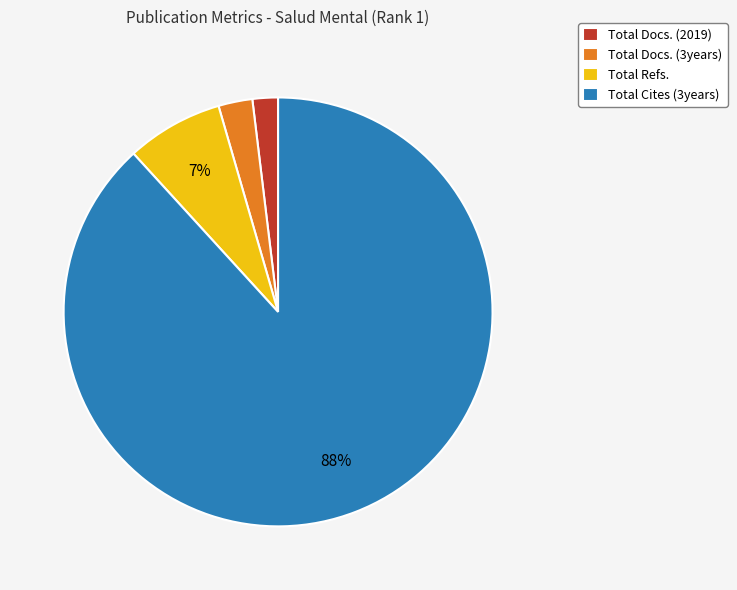

To the nearest percent, what portion does Total Refs. represent?

7%